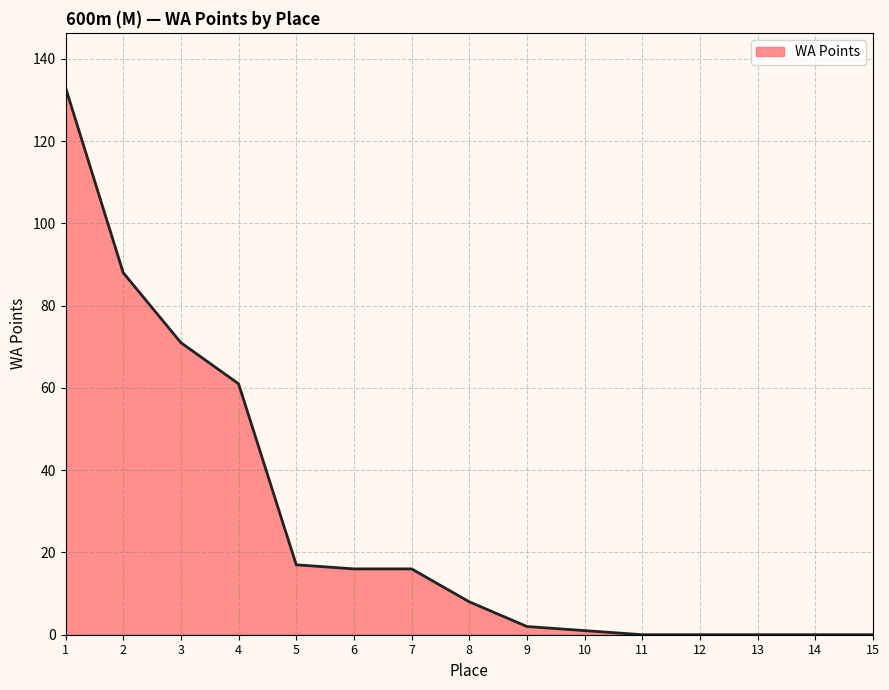

The chart shows a value of 16 at 7. True or false?

True